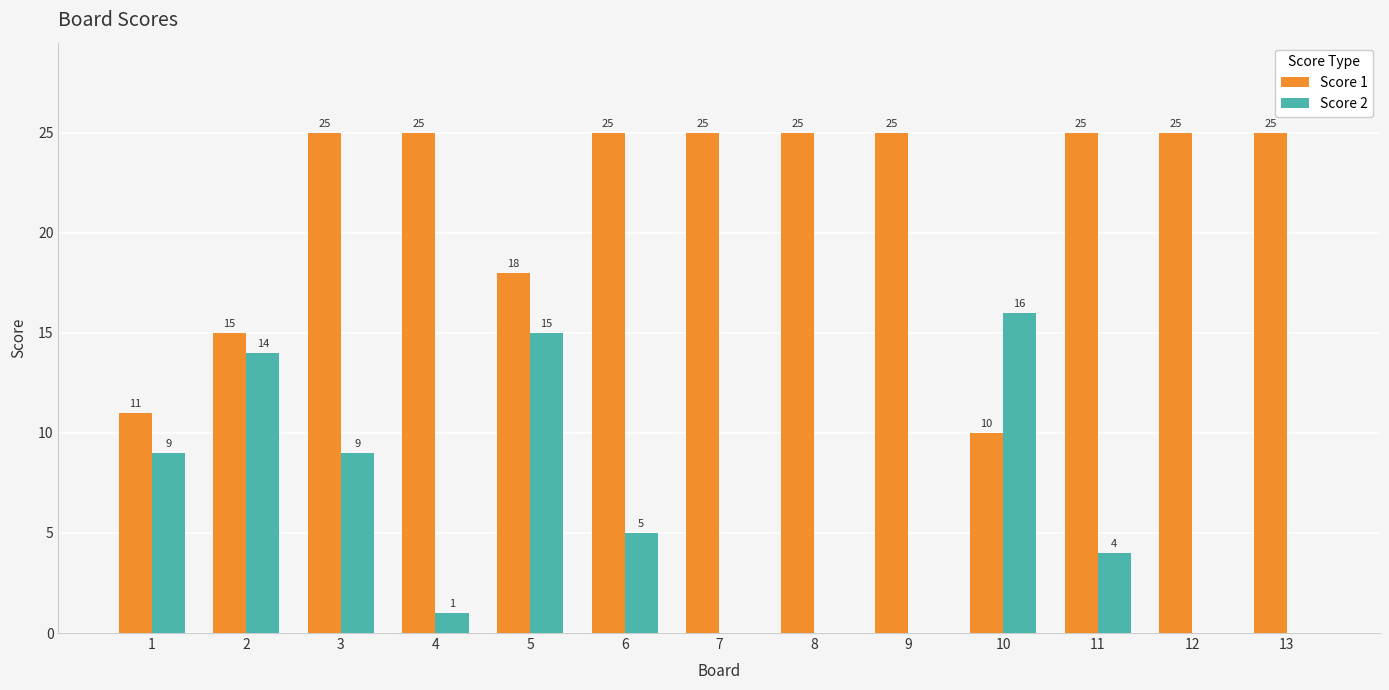

Where is Score 1 nearest to the value 17?

5